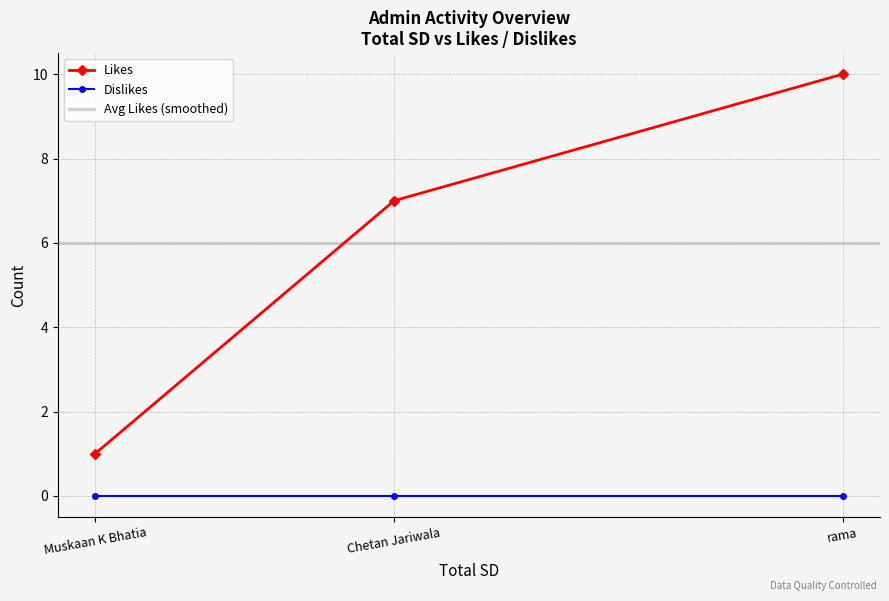

Which has a higher value, rama or Muskaan K Bhatia?

rama